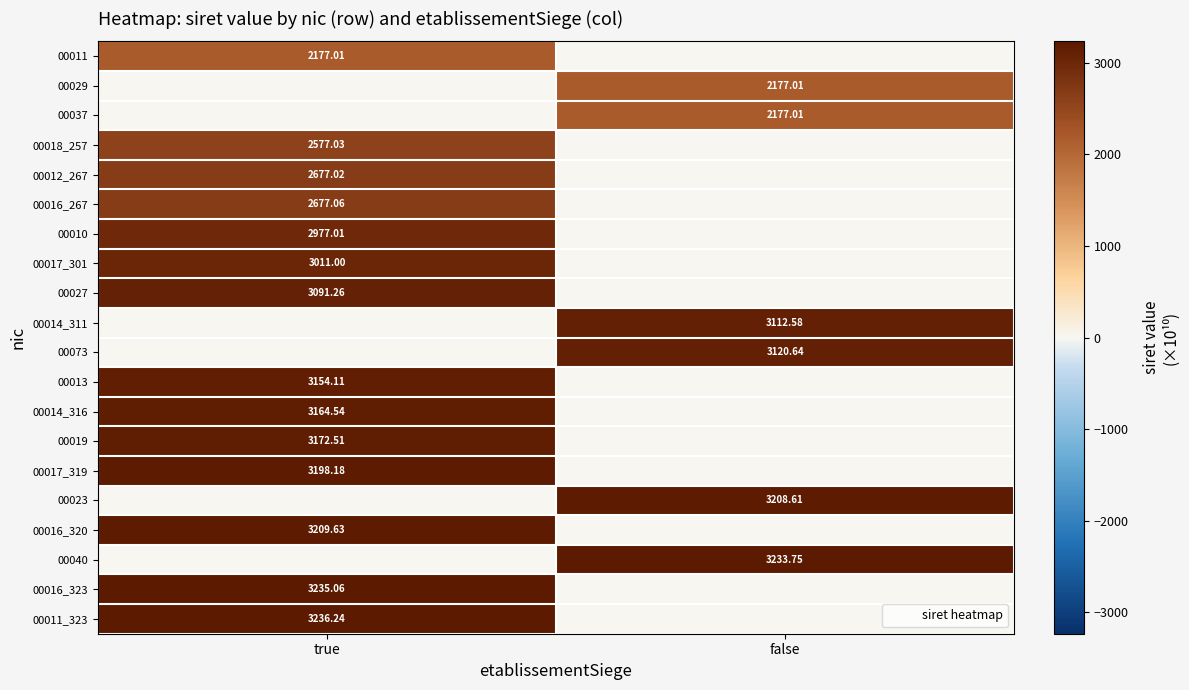

Rank the series at true from lowest to highest value.

00029, 00037, 00014_311, 00073, 00023, 00040, 00011, 00018_257, 00012_267, 00016_267, 00010, 00017_301, 00027, 00013, 00014_316, 00019, 00017_319, 00016_320, 00016_323, 00011_323